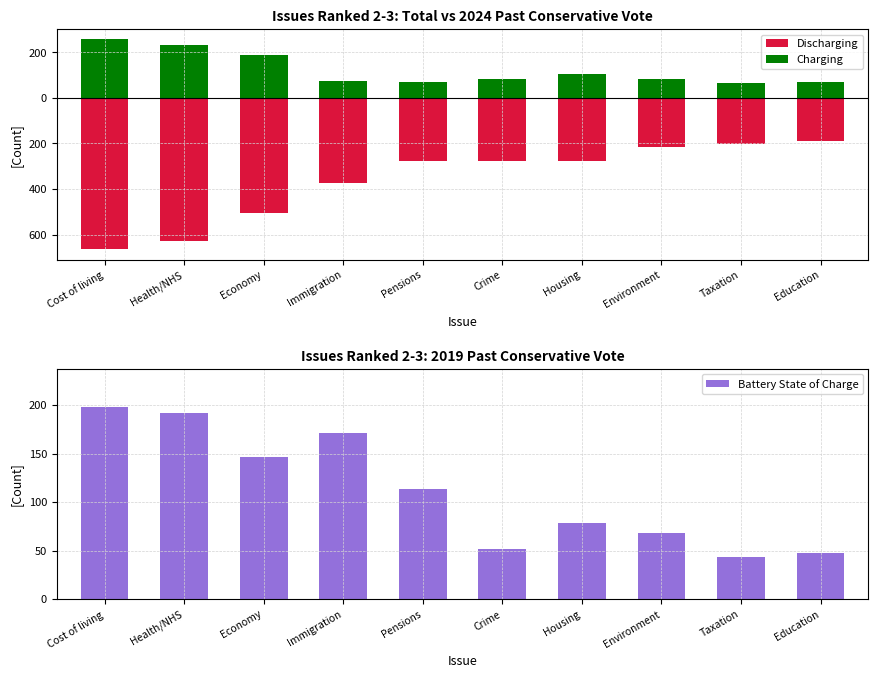

How many data points in Battery State of Charge are less than 114?

5